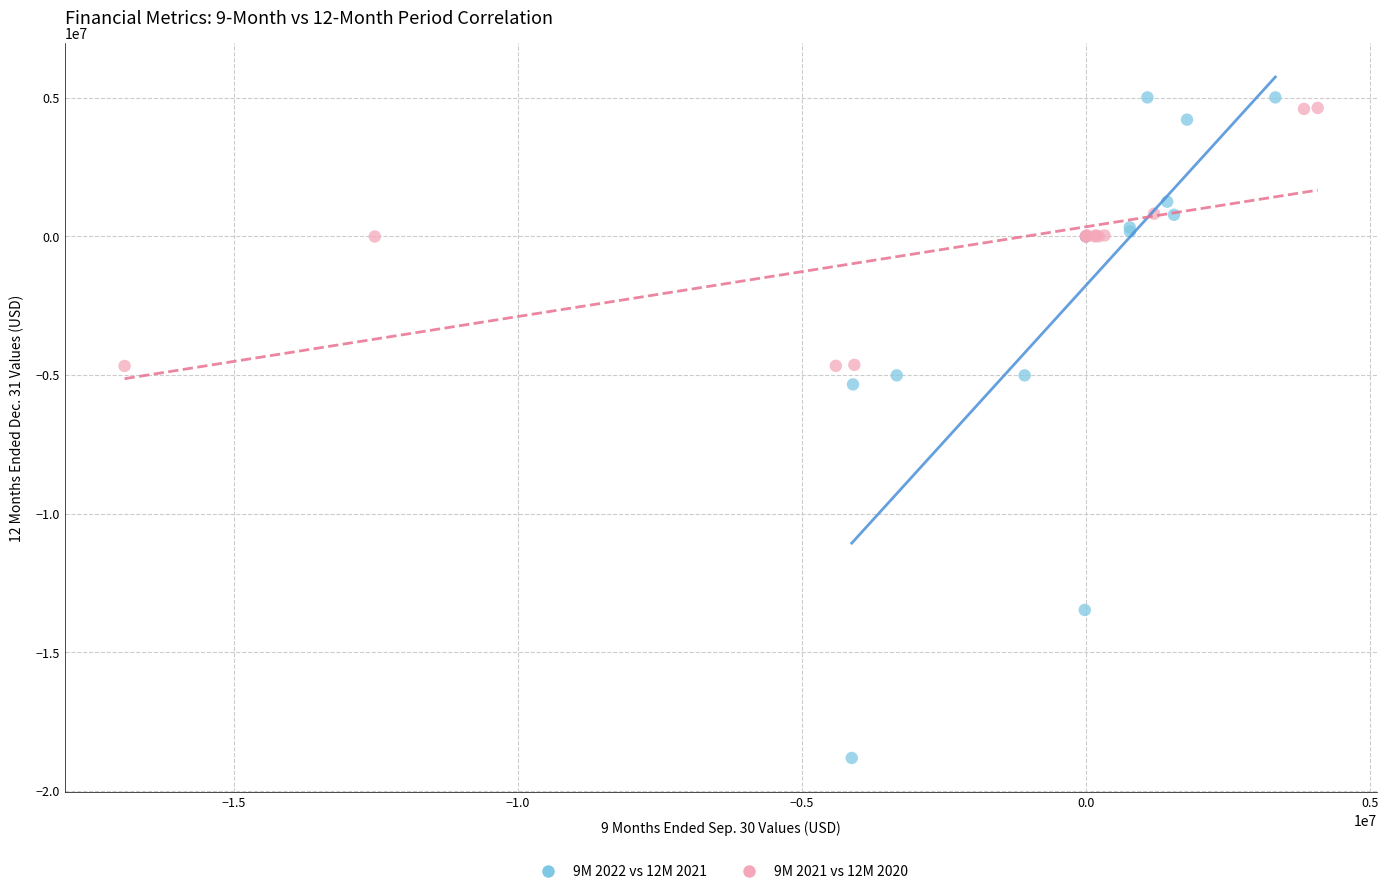

Which series reaches the maximum Y coordinate?

9M 2022 vs 12M 2021